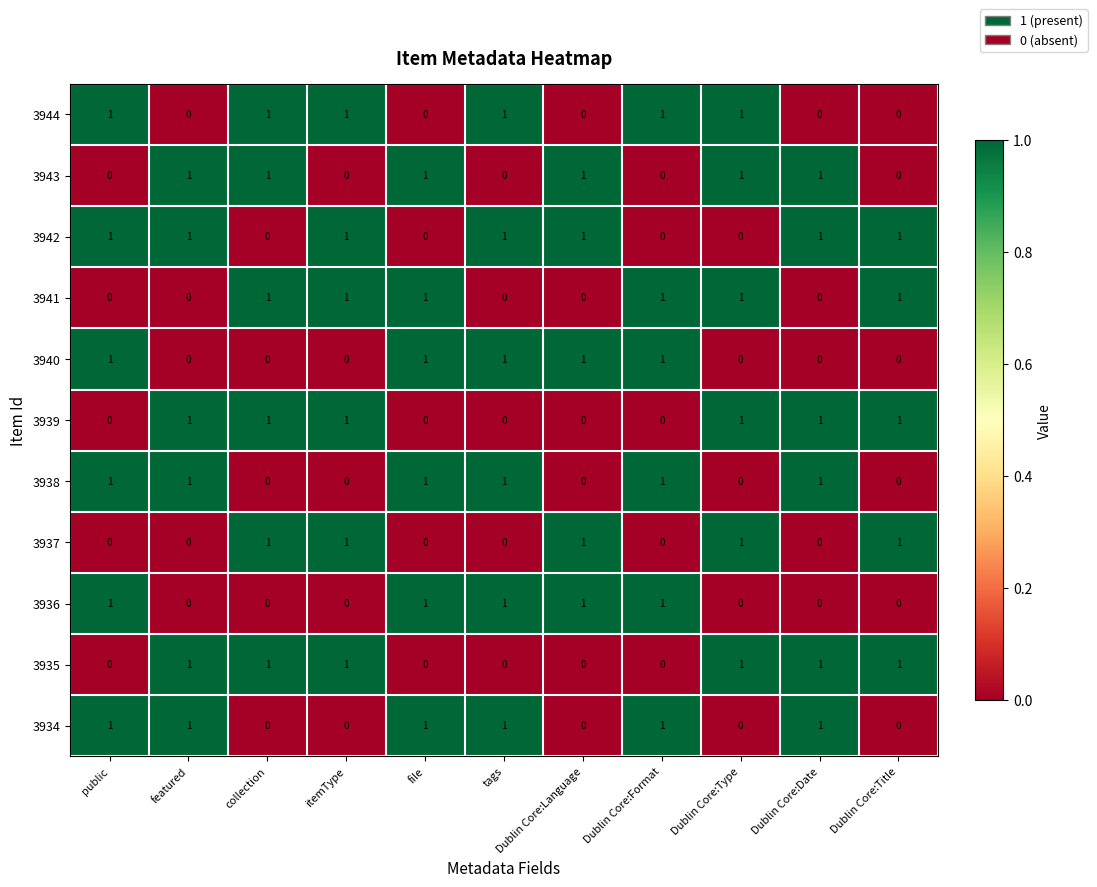

Is it true that 3936 equals 1 at Dublin Core:Format?

True